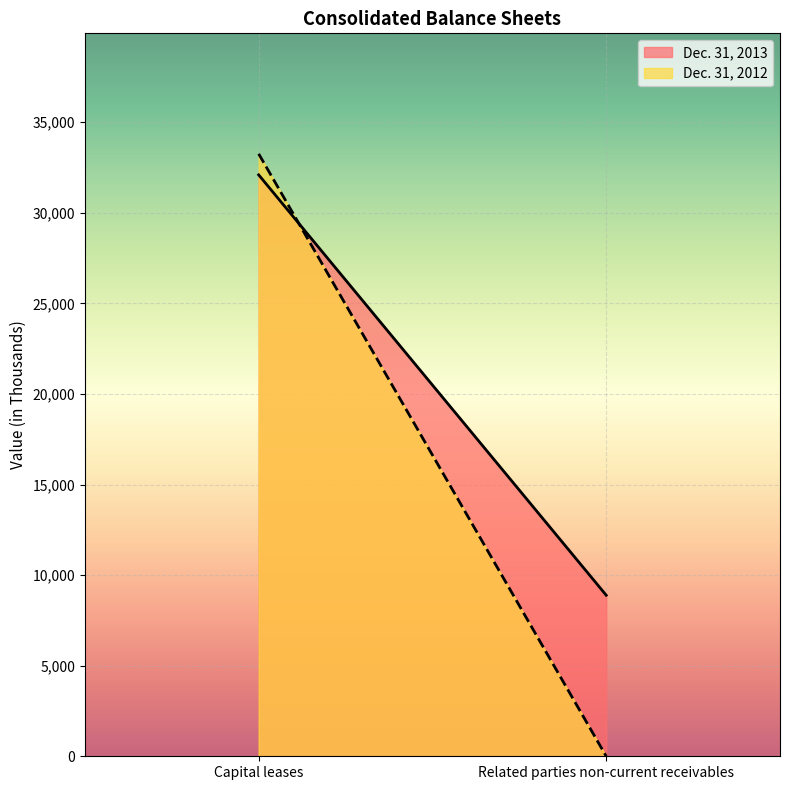

Between Capital leases and Related parties non-current receivables, which series saw the biggest shift?

Dec. 31, 2012